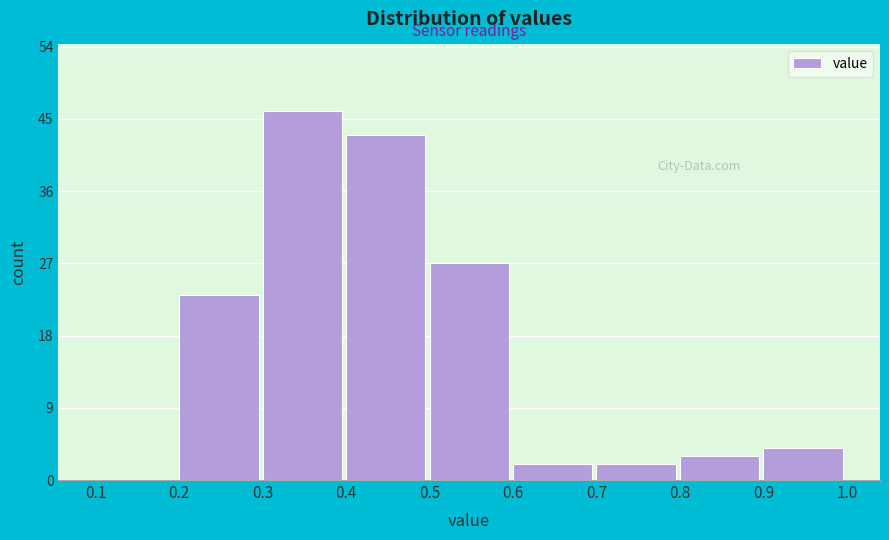

Over which range of the x-axis is the bar tallest?

0.3 to 0.4